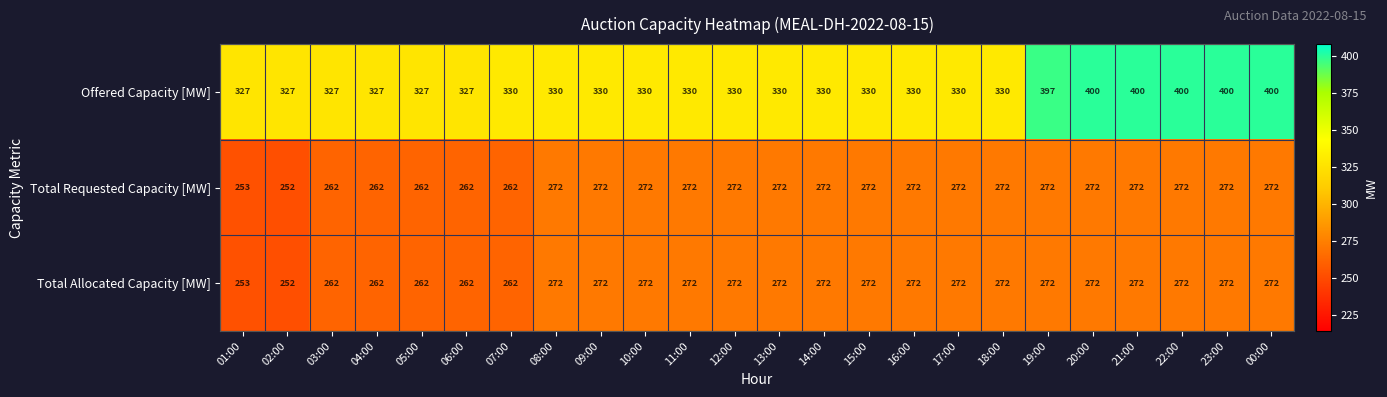

The value of Offered Capacity [MW] at 05:00 is 161. True or false?

False